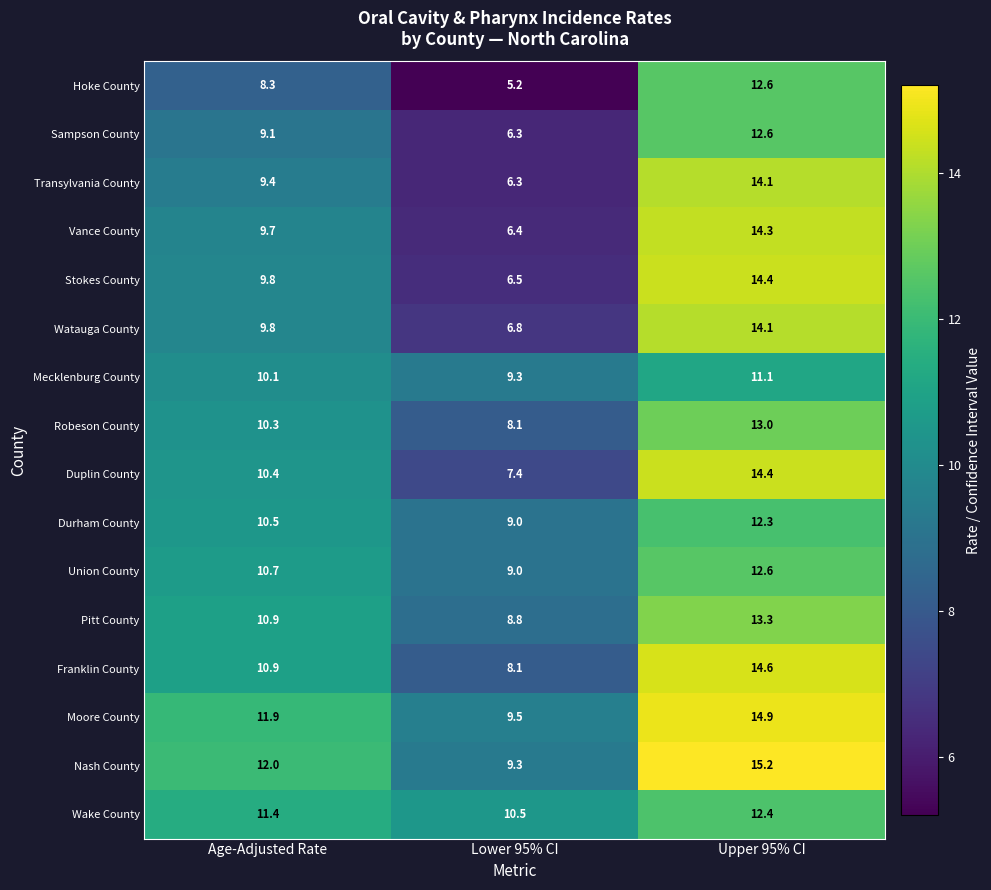

What is the difference between the highest and lowest values at Age-Adjusted Rate?

3.7